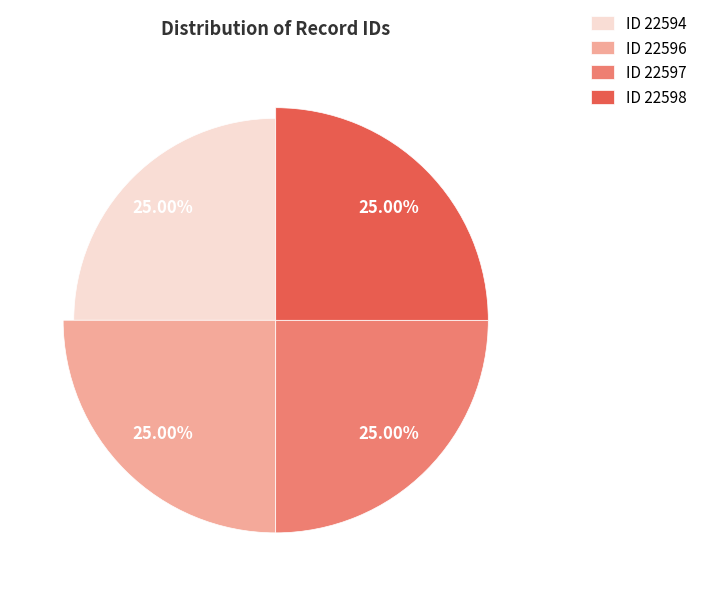

Is the sum of 22594 and 22597 greater than half?

No